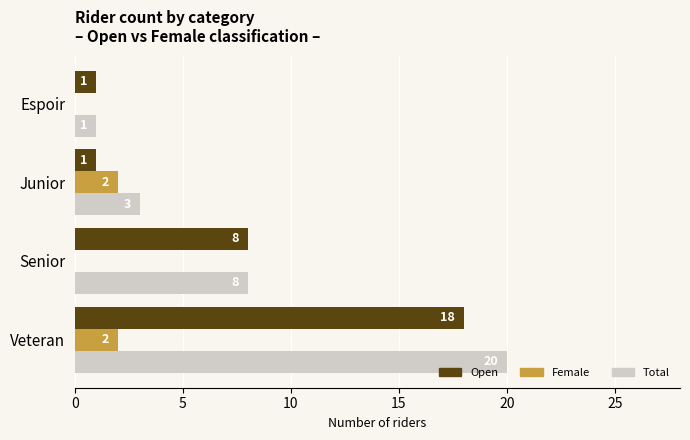

What is the maximum value for Total?

20